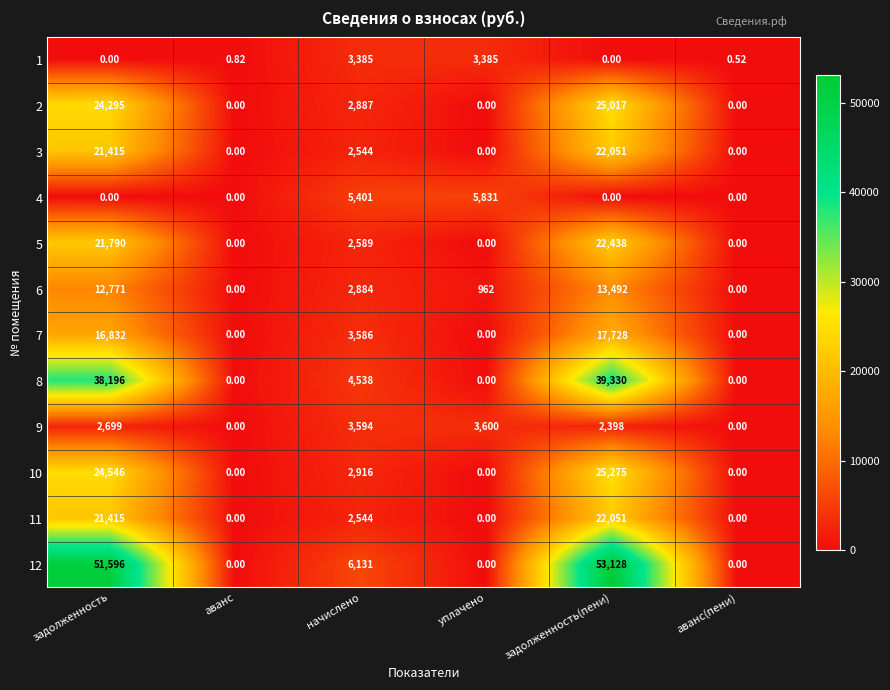

At how many categories does at least one series exceed 33507?

2